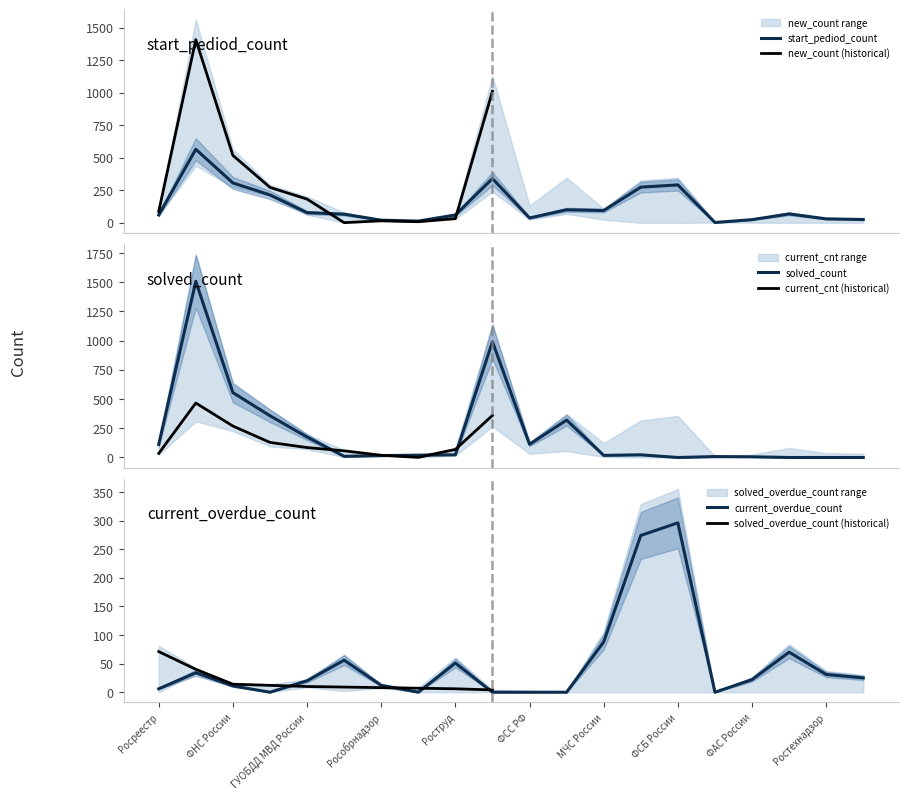

What is the total value across all series at ПФР?

2106